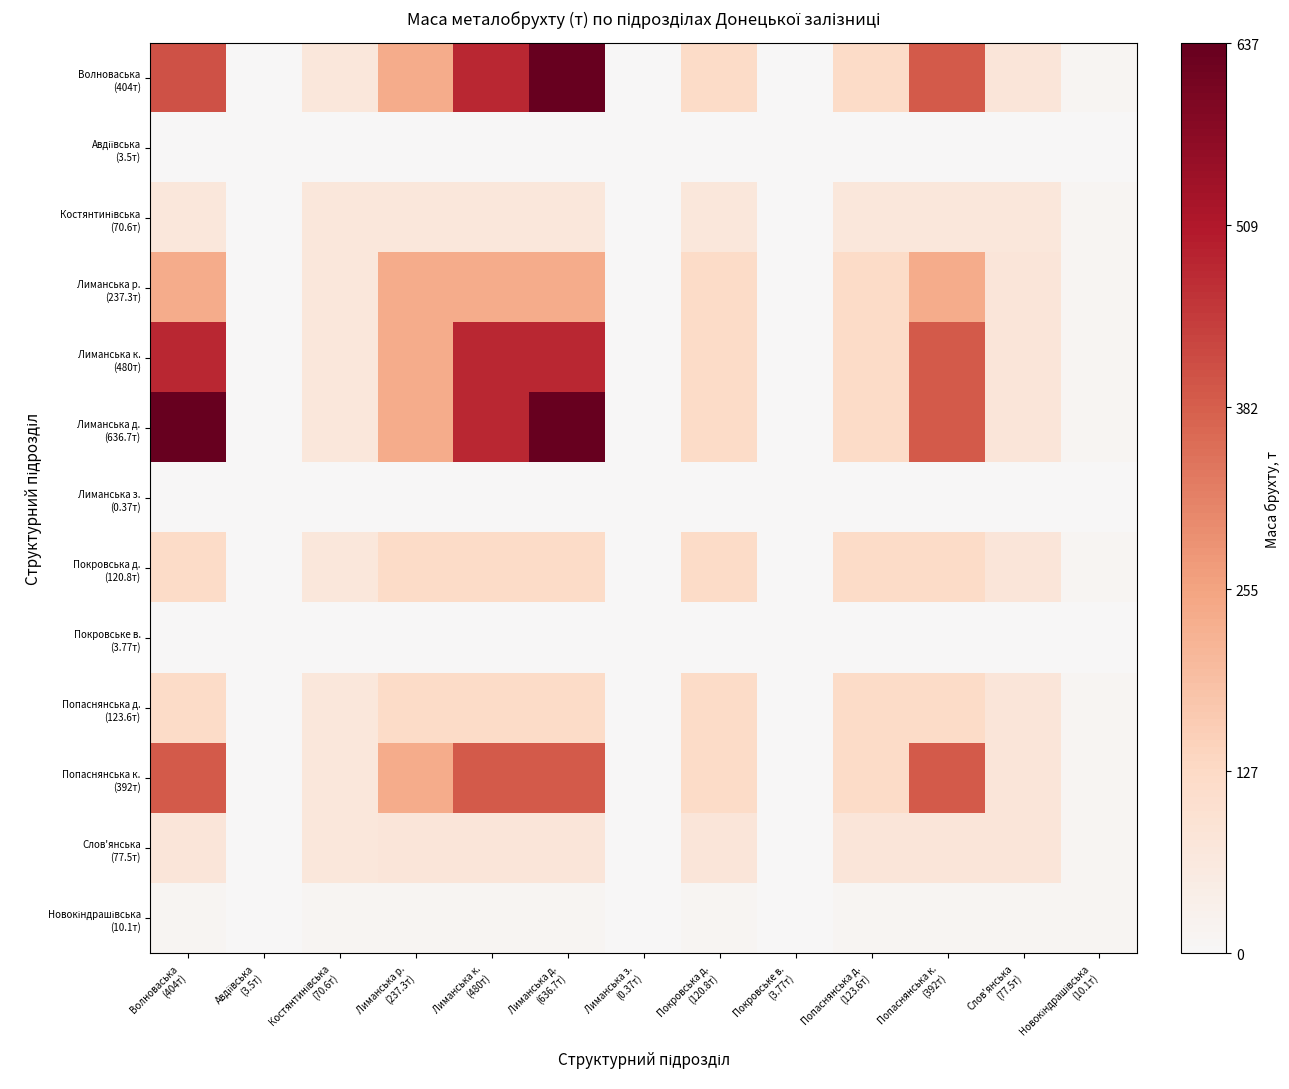

Which series has the largest range (max minus min)?

Волноваська (404т)